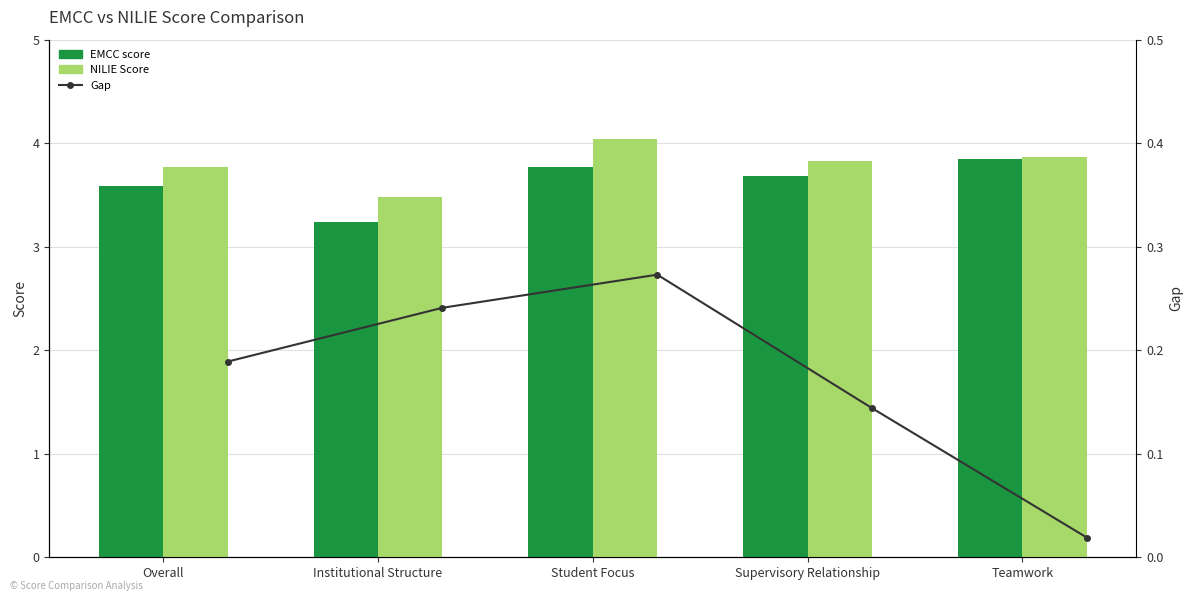

At which category does the chart reach its peak across all series?

Student Focus